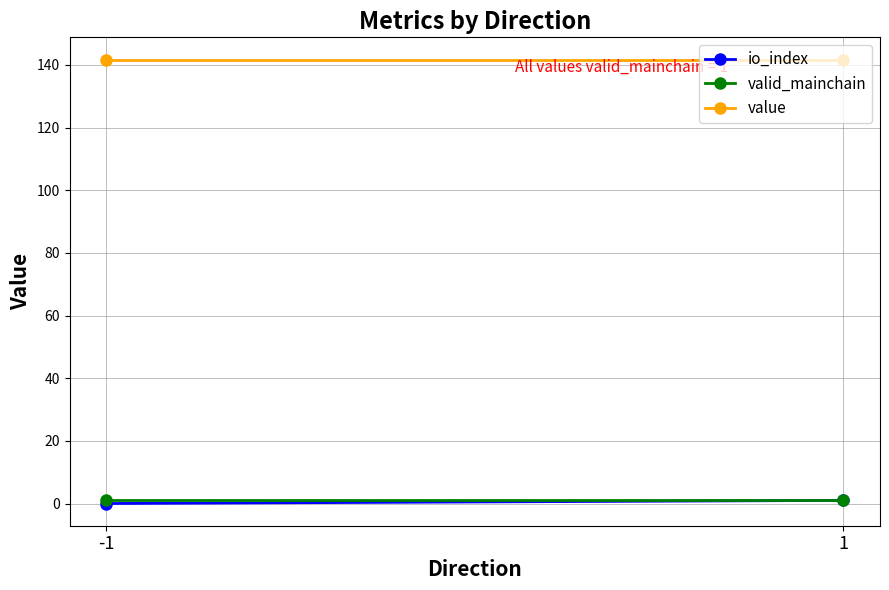

What are all the series names shown in the legend?

io_index, valid_mainchain, value